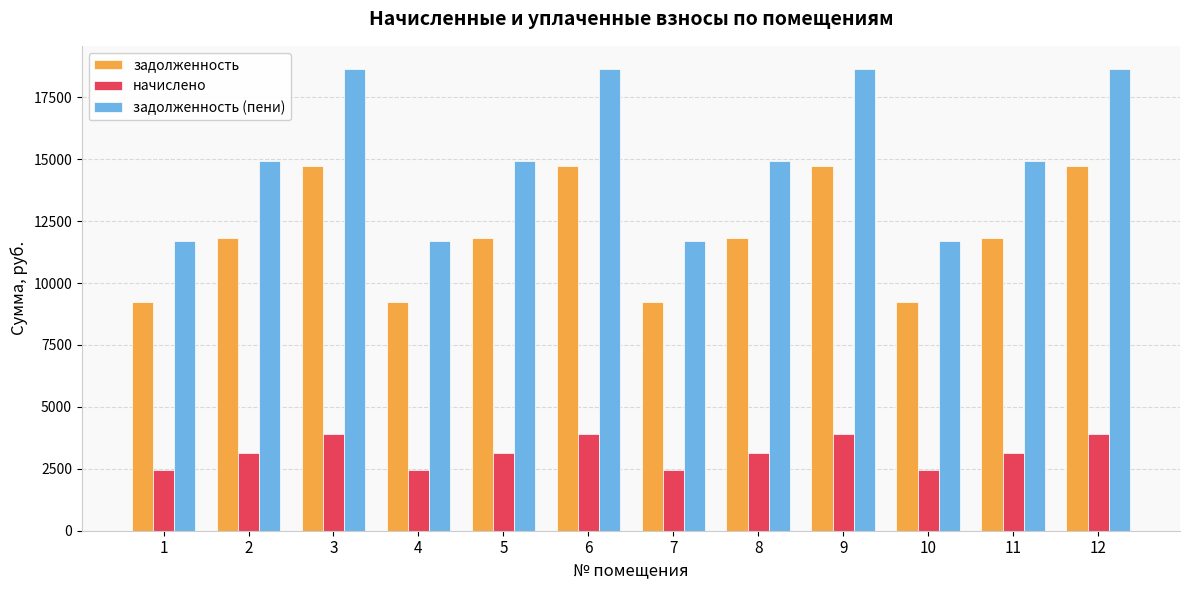

Which series changed the most between 1 and 9?

задолженность (пени)